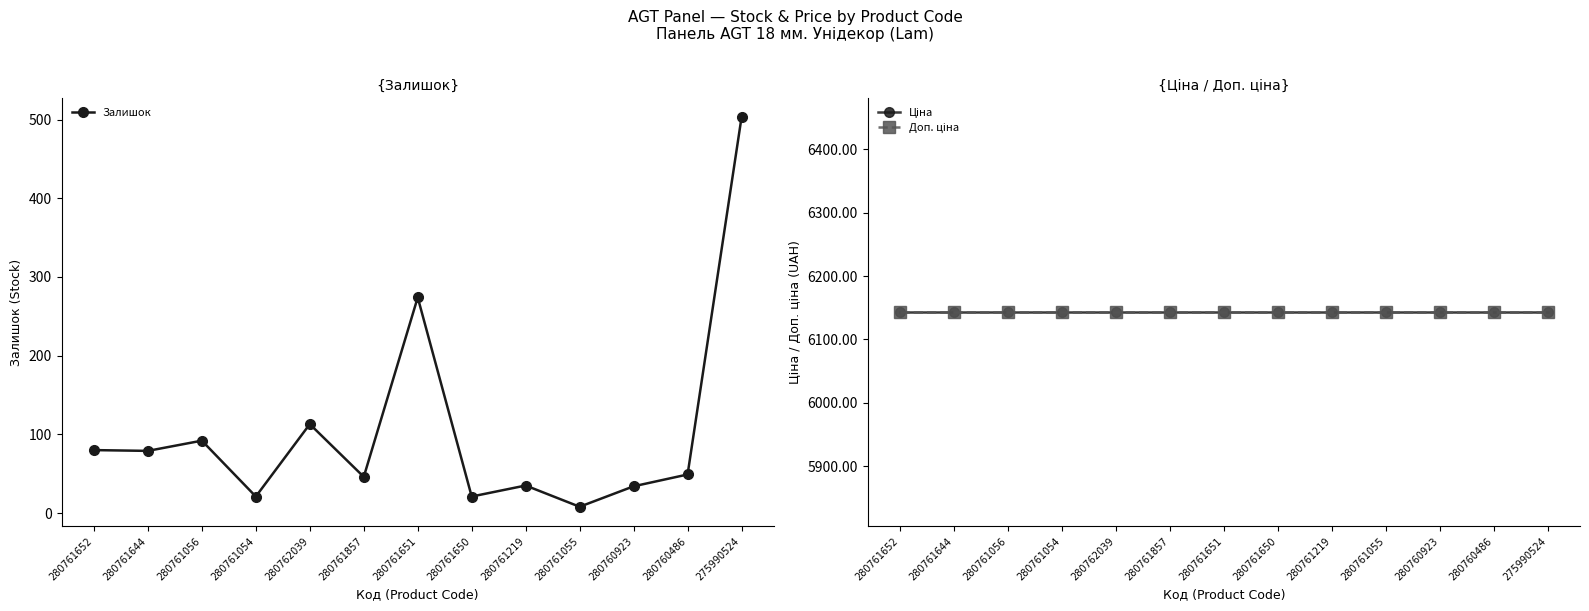

At how many categories does at least one series exceed 6073?

13